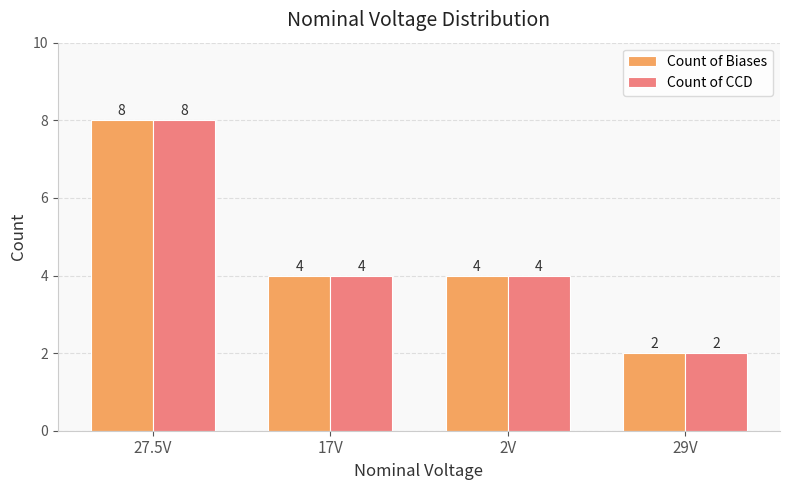

What is the difference between the maximum and second lowest values in the Count of Biases series?

4